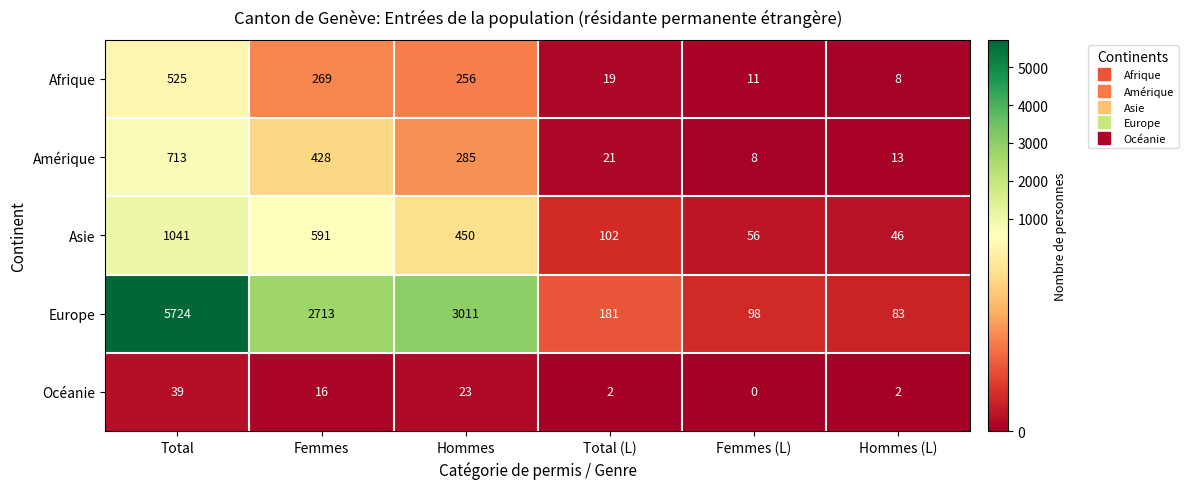

The Afrique series shows 525 at Total. True or false?

True